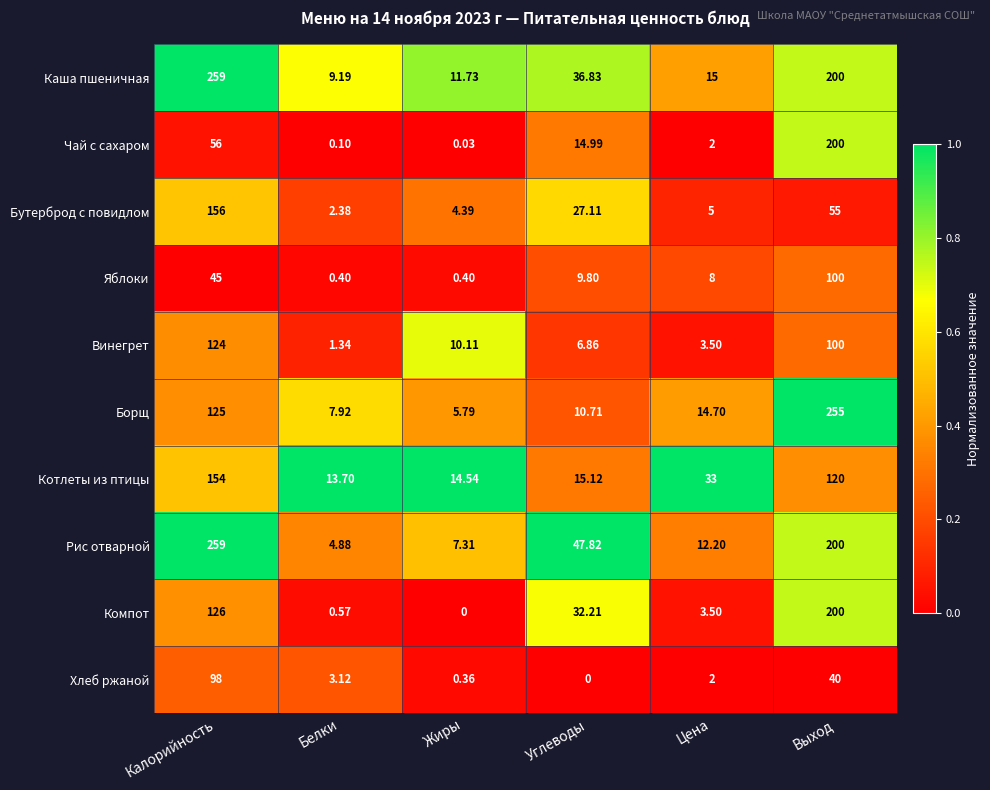

At which label is Компот closest to 100?

Калорийность